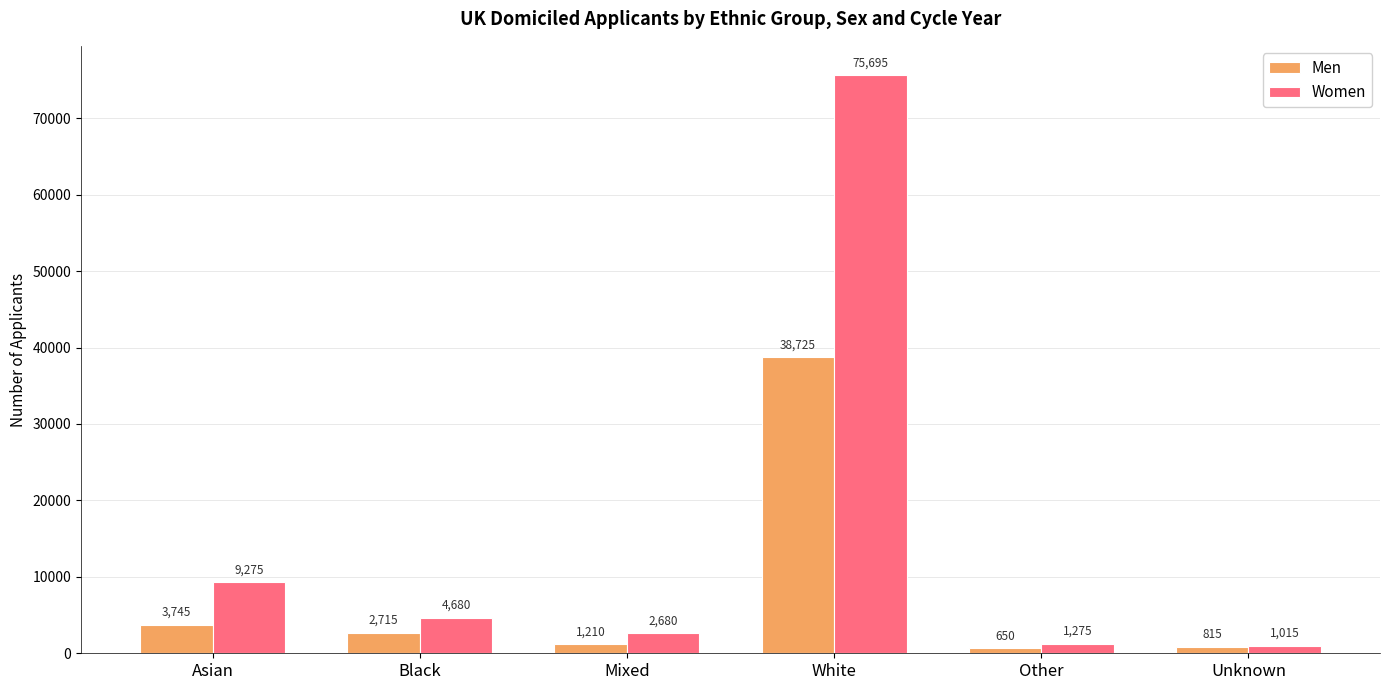

At which category is the sum across all series the highest?

White